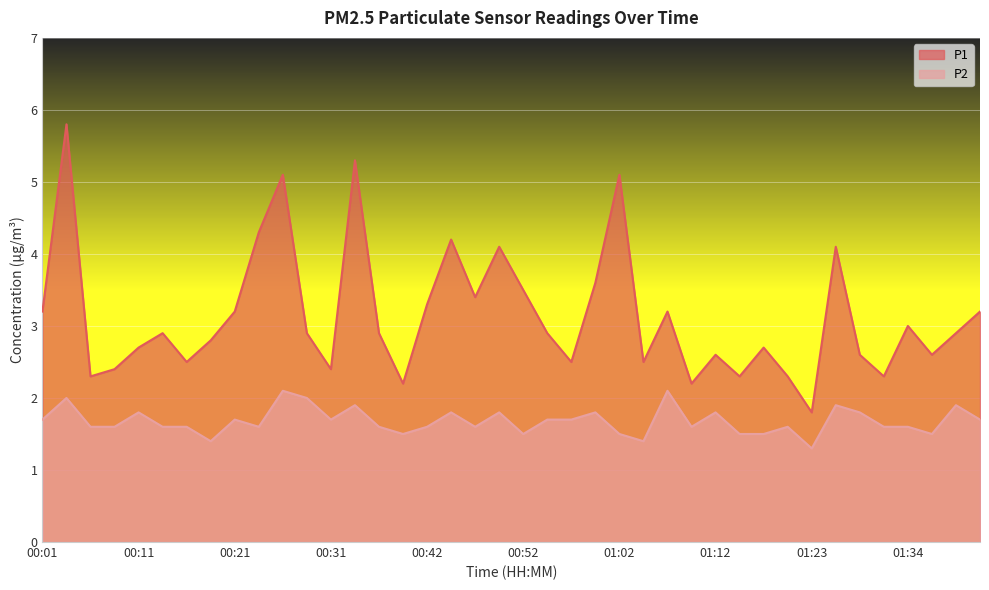

The value of P1 at 01:37 is 2.6. True or false?

True